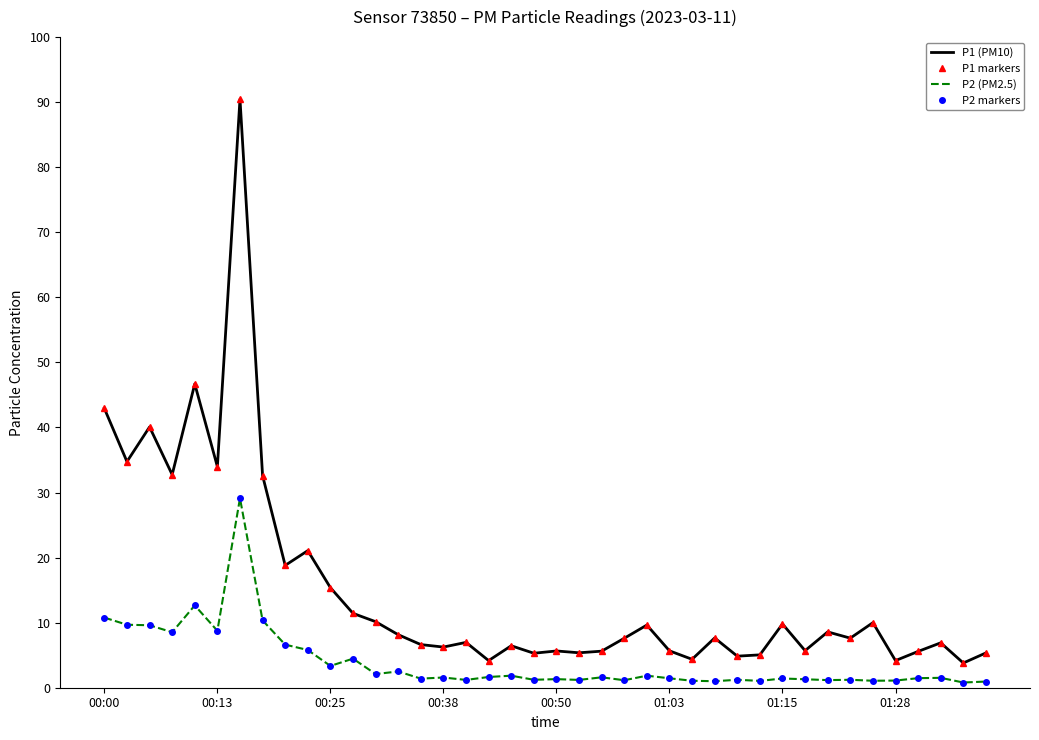

Which series has the largest range (max minus min)?

P1 (PM10)